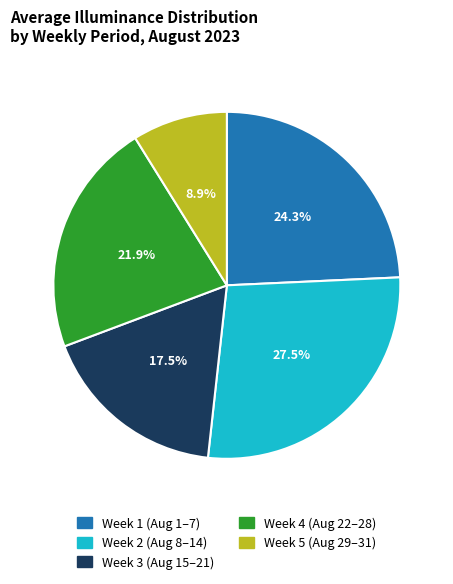

To the nearest percent, what is the difference between the largest and smallest slice percentages?

19%